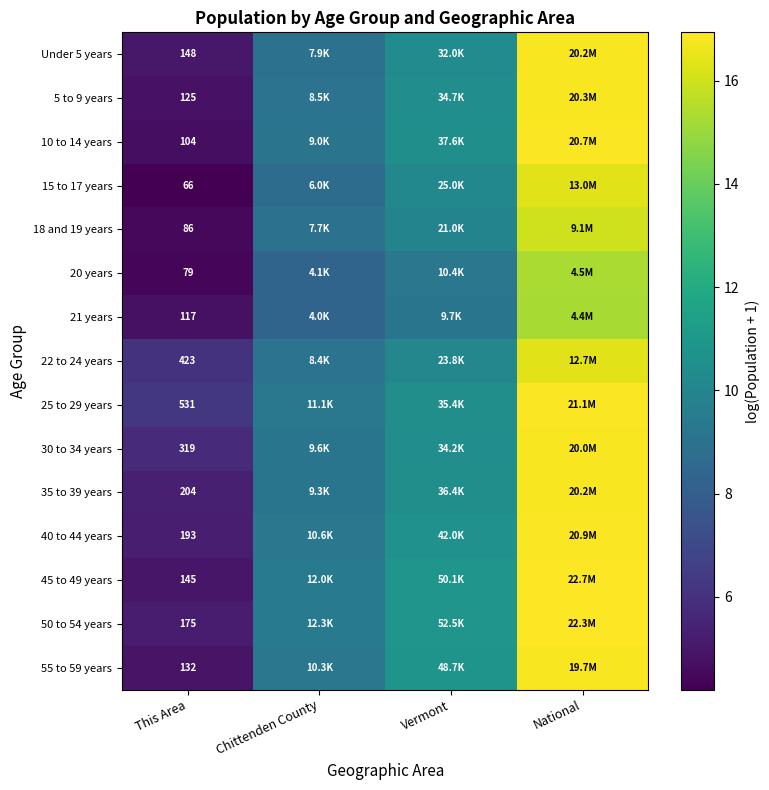

How many values in the 10 to 14 years series are below 10?

2